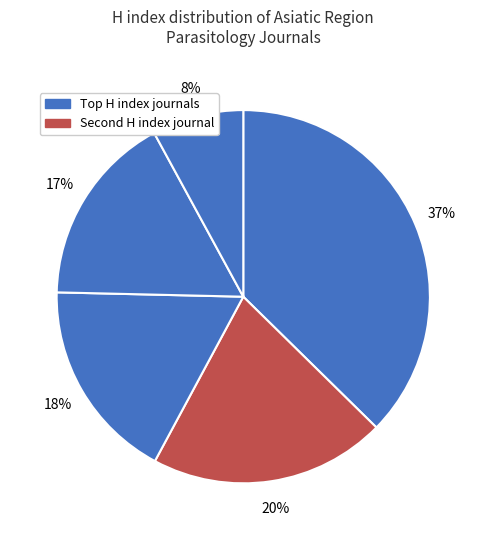

Count the number of slices in the pie.

5